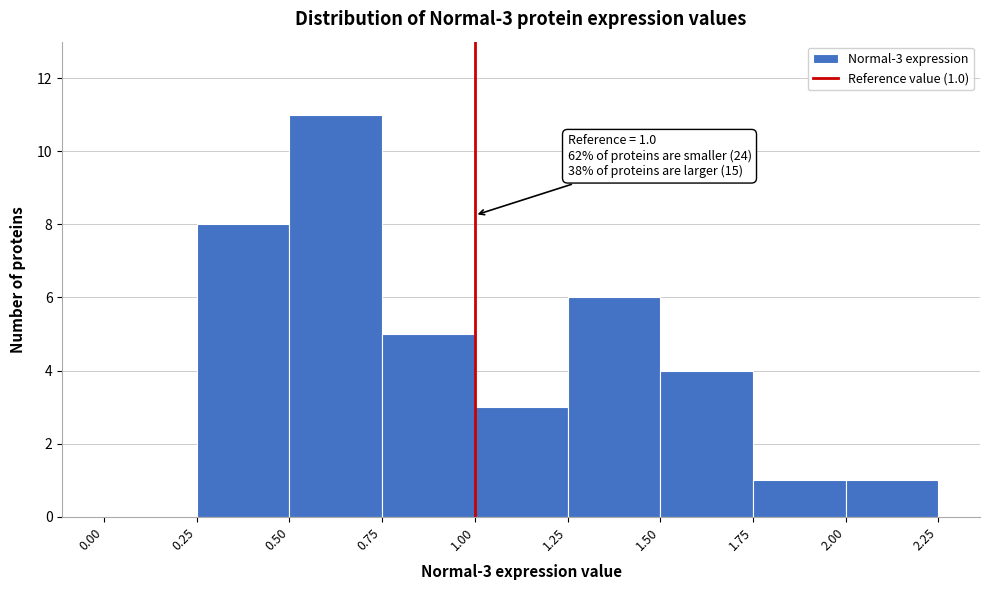

Which range on the x-axis has the tallest bar?

0.50 to 0.75